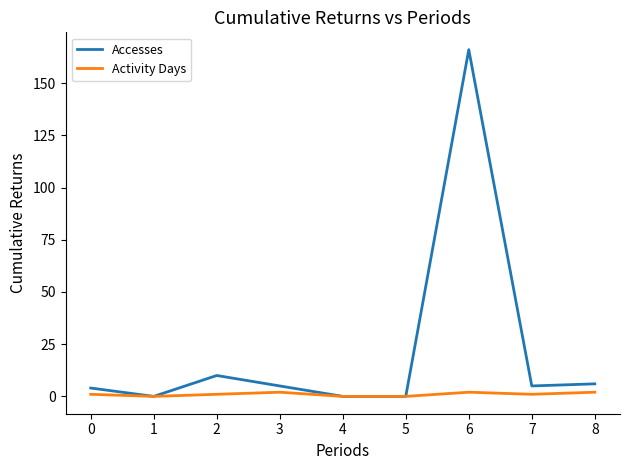

Which series has the largest total across all categories?

Accesses